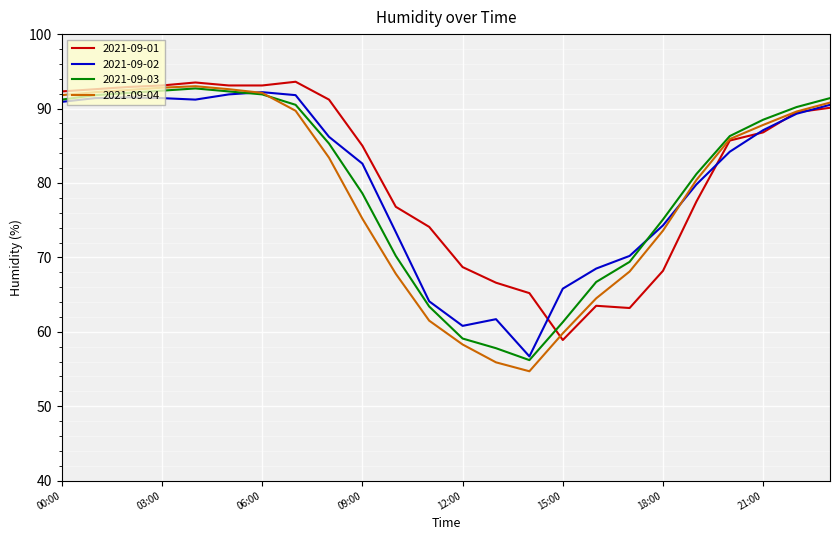

What is the maximum value shown in the chart?

93.6